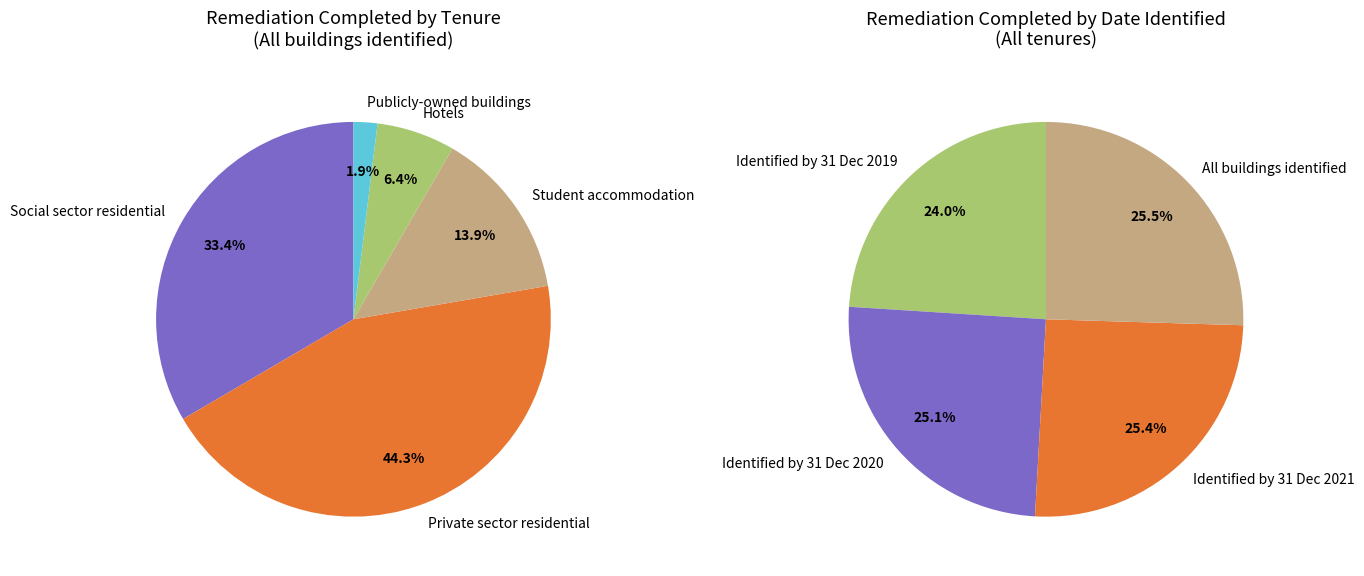

What percentage is the Identified by 31 December 2019 slice, to the nearest percent?

24%